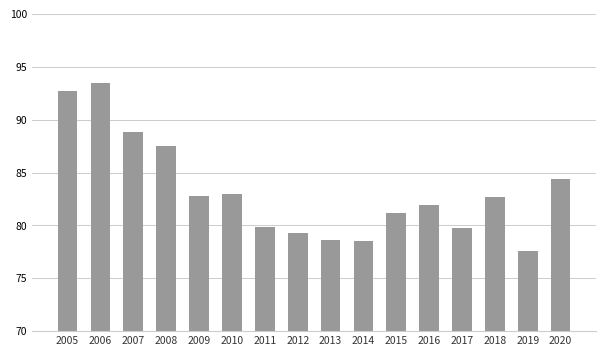

The chart shows a value of 113.0 at 2015. True or false?

False